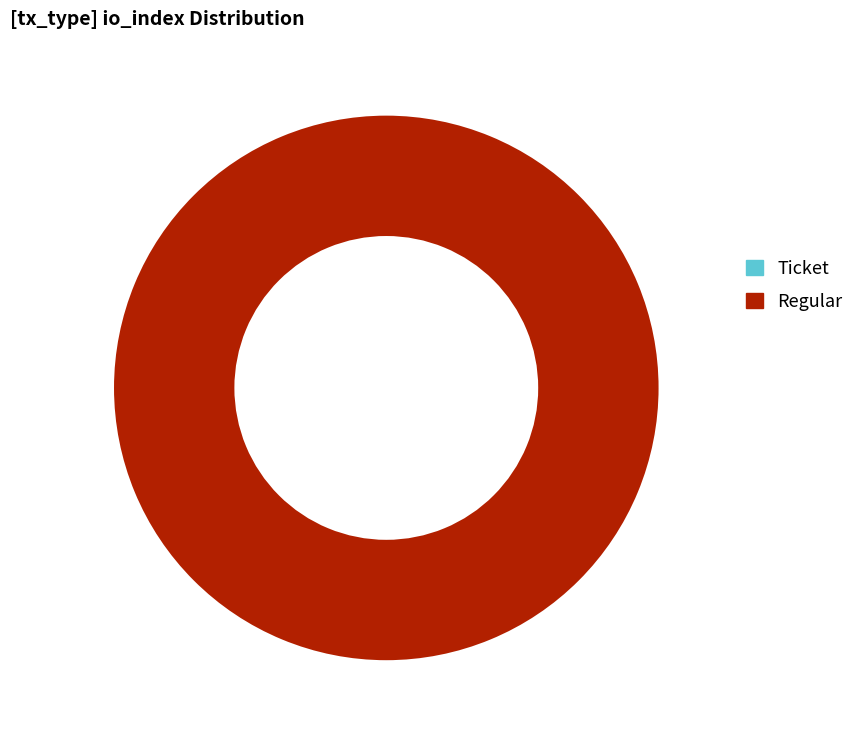

How many segments does this pie chart have?

2